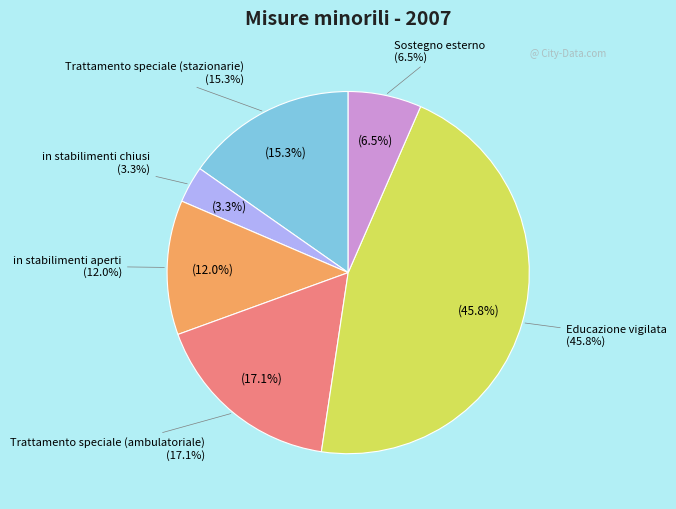

The Trattamento speciale (ambulatoriale) slice represents 17% of the pie. True or false?

True